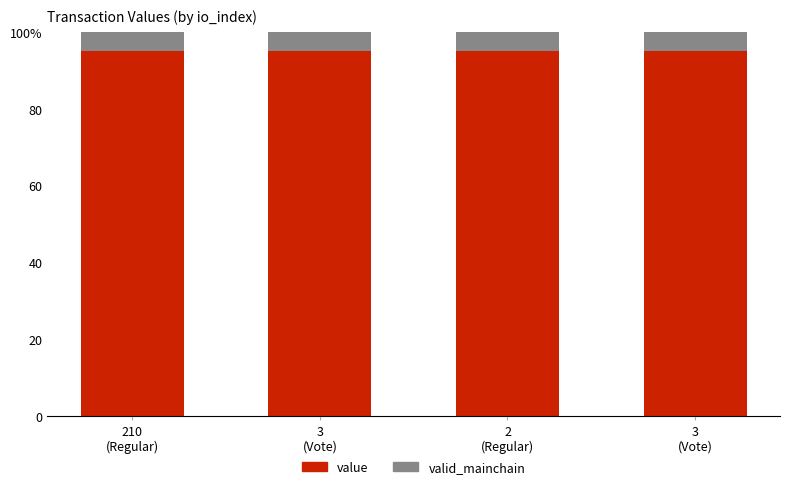

What is the label of the 3rd bar from the left?

2
(Regular)